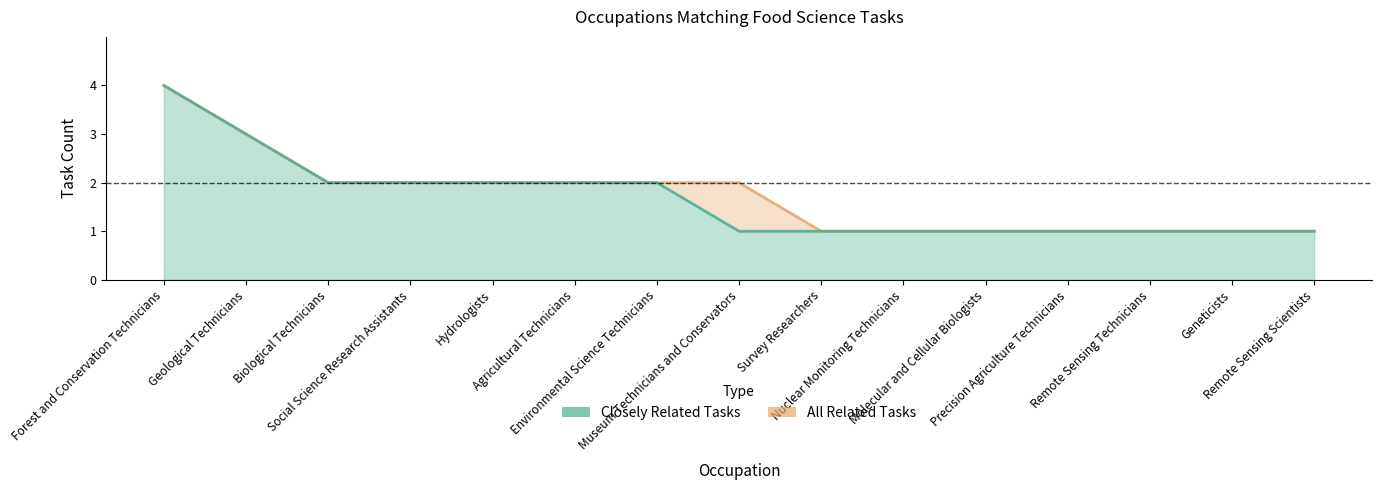

Reading right to left, extract all data points from this chart.

Closely Related Tasks: 1	1	1	1	1	1	1	1	2	2	2	2	2	3	4
All Related Tasks: 1	1	1	1	1	1	1	2	2	2	2	2	2	3	4